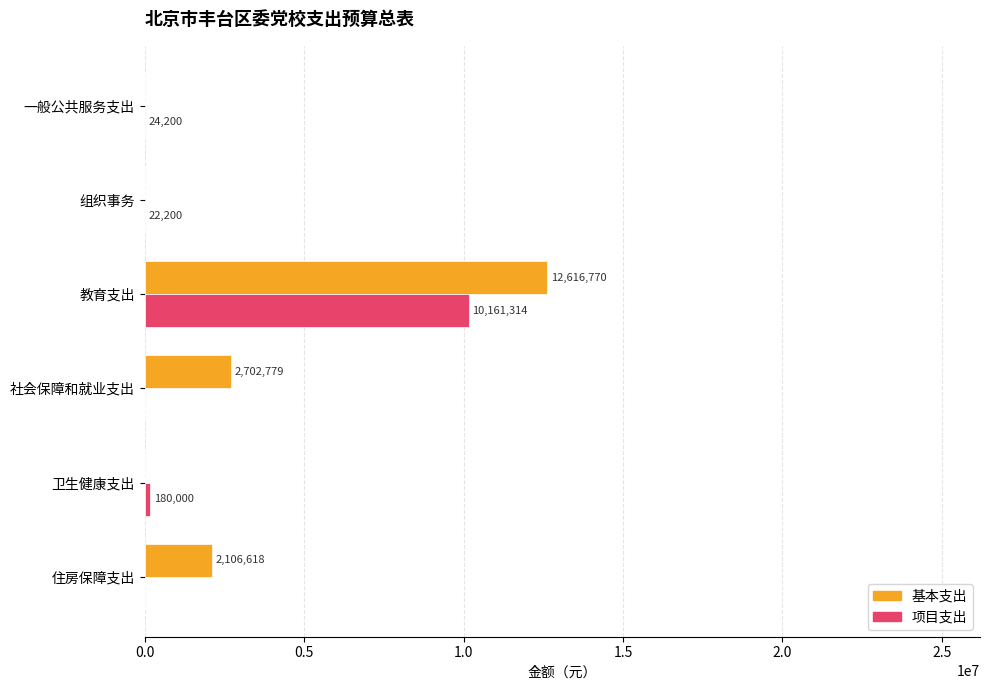

At which label is 基本支出 closest to 6308385?

社会保障和就业支出